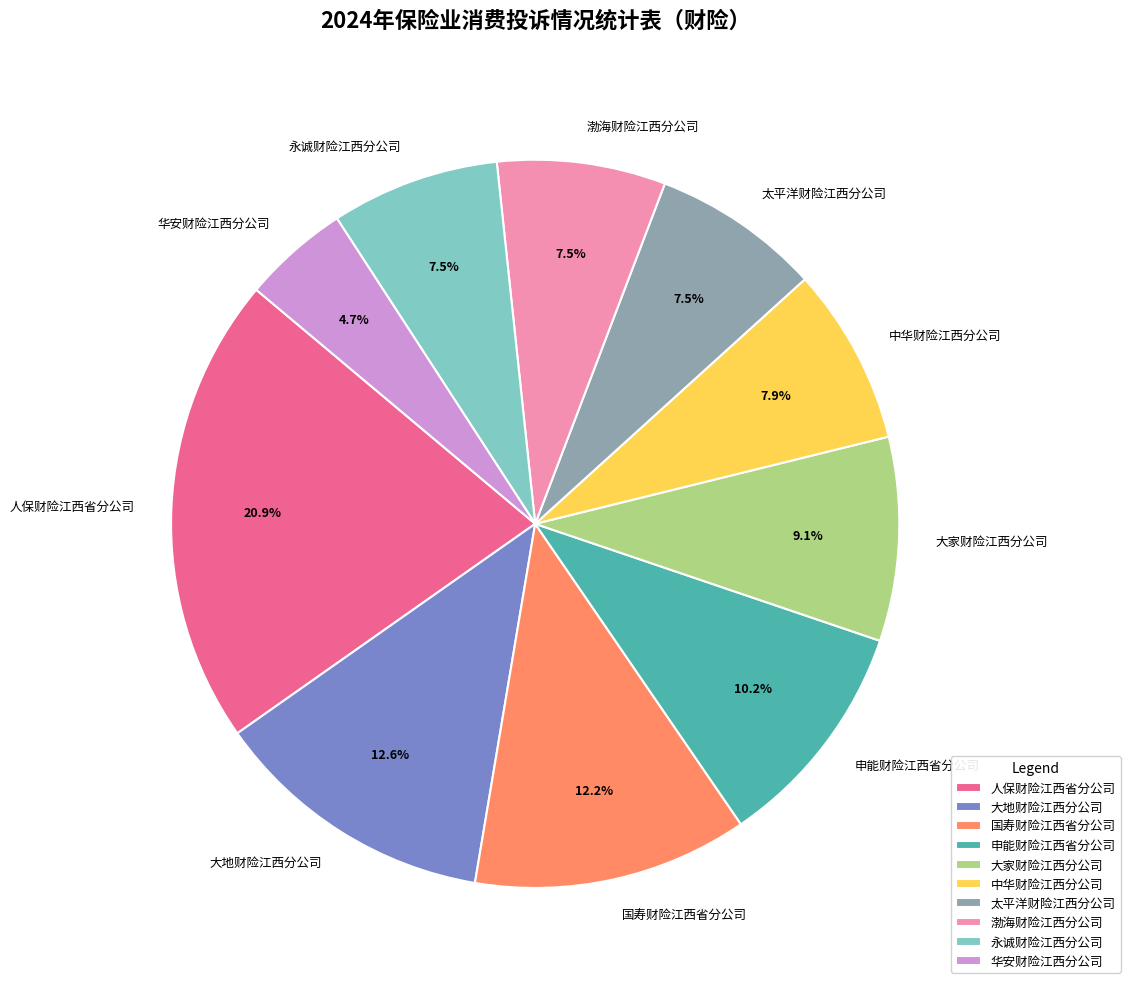

Which has a higher value, 华安财险江西分公司 or 国寿财险江西省分公司?

国寿财险江西省分公司